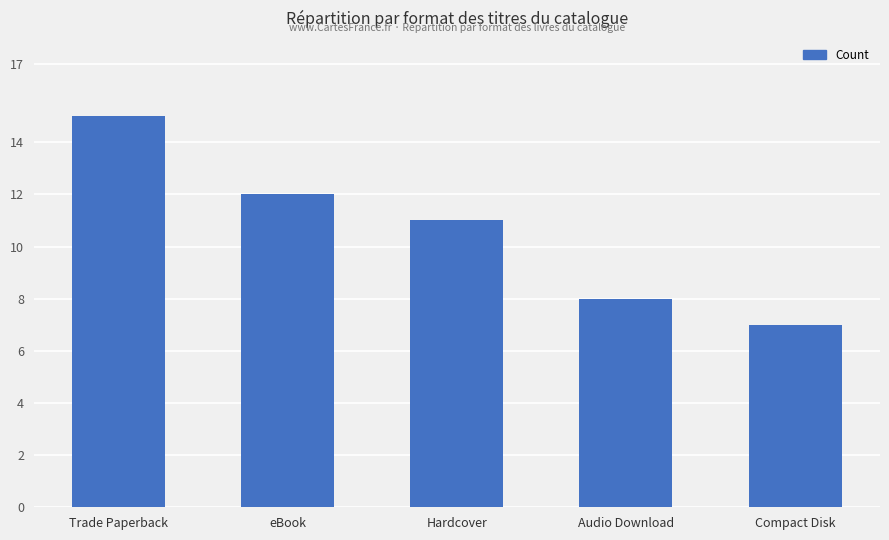

Reading right to left, transcribe all the data shown in this chart.

7	8	11	12	15